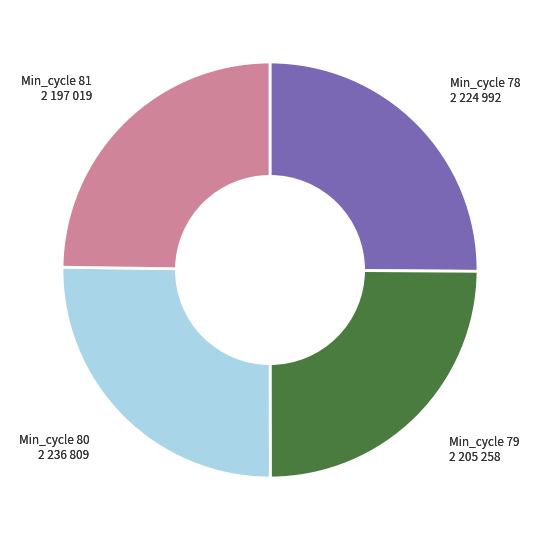

Is there any slice that represents more than half of the pie?

No